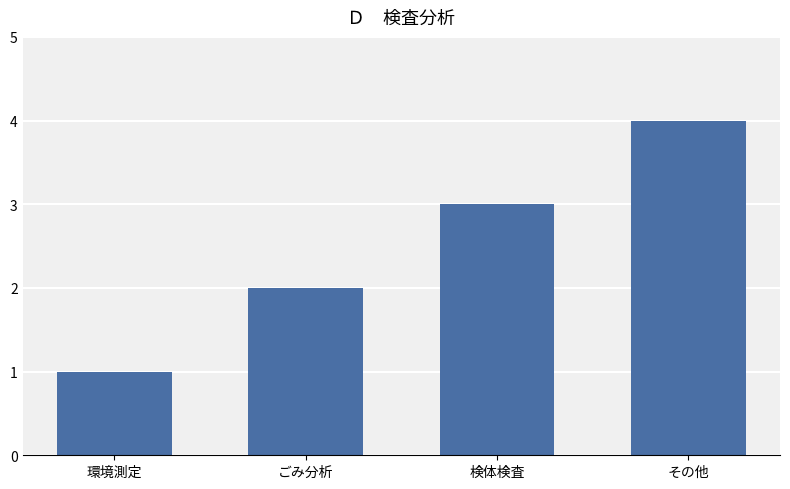

At which category does the chart reach its minimum across all series?

環境測定